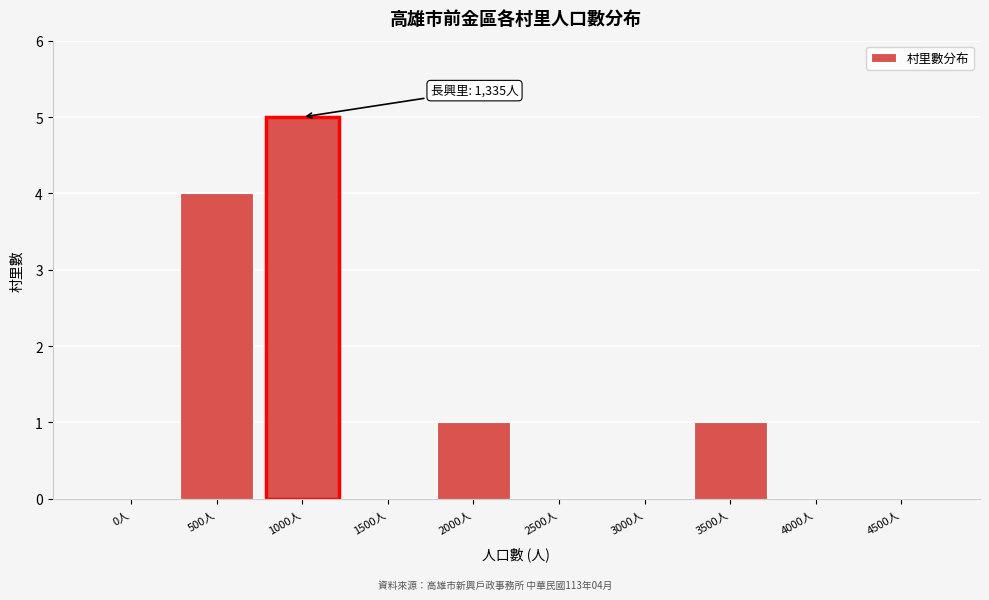

Reading right to left, transcribe all the data shown in this chart.

4500人=0	4000人=0	3500人=1	3000人=0	2500人=0	2000人=1	1500人=0	1000人=5	500人=4	0人=0